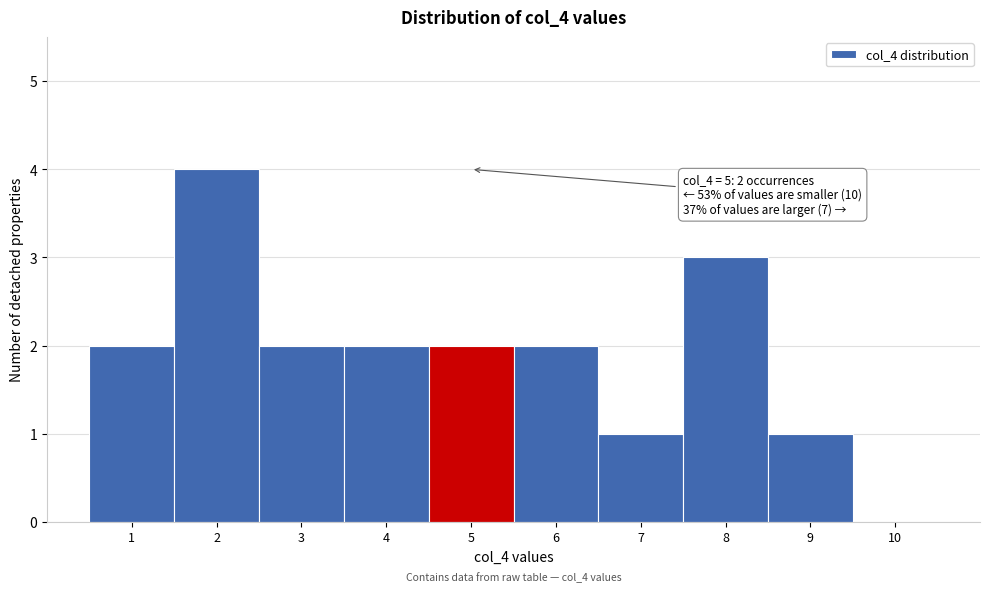

Which range on the x-axis has the tallest bar?

1.5 to 2.5